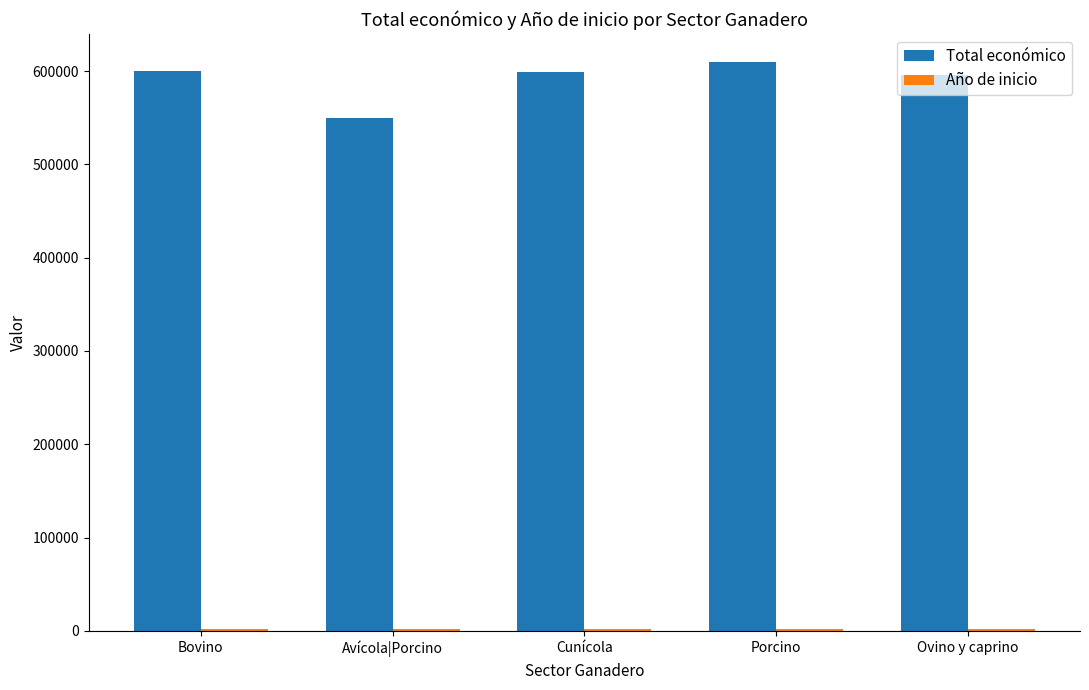

Count the number of categories in the chart.

5